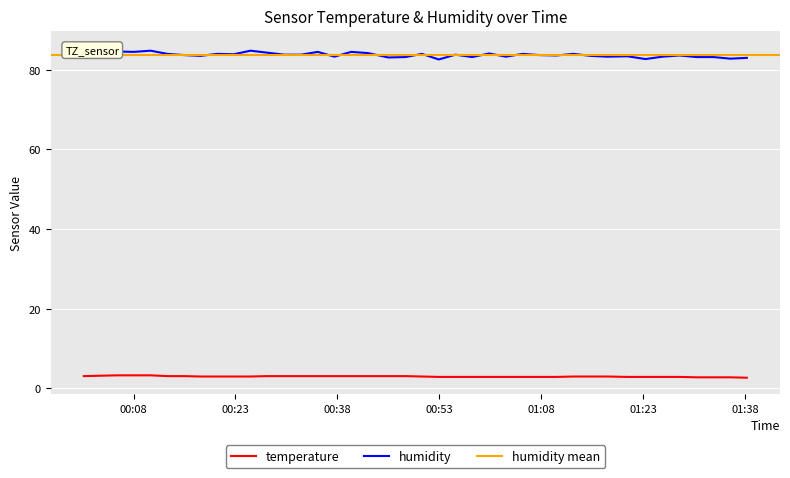

What is the greatest value displayed?

85.7